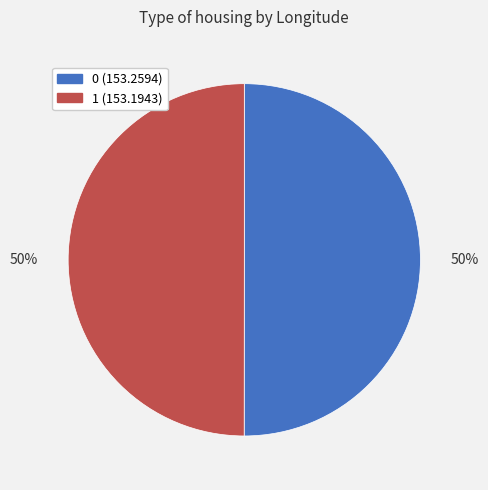

Combined, do 1 and 0 account for over 50%?

Yes